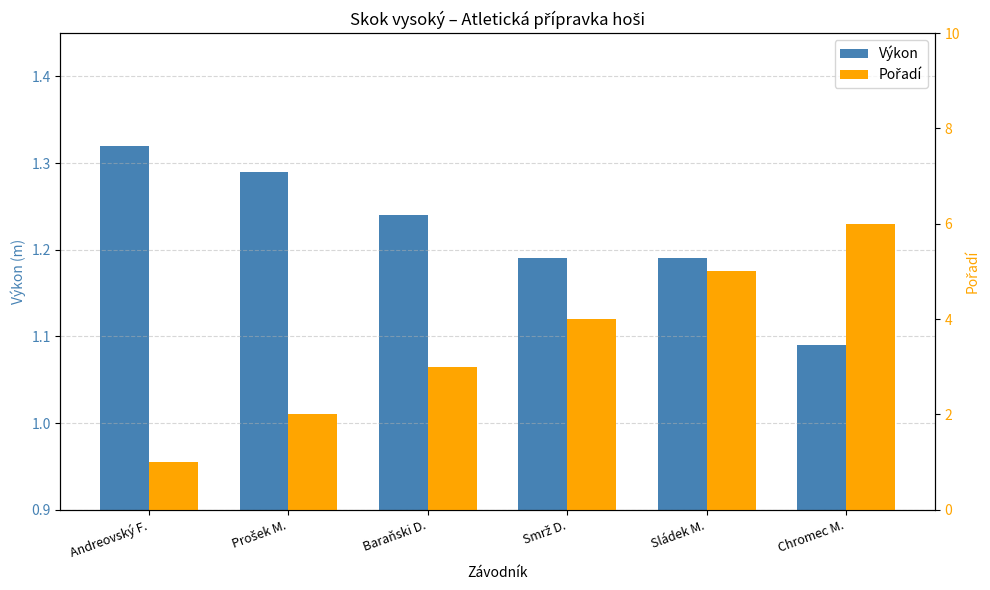

How many distinct data groups are displayed?

2